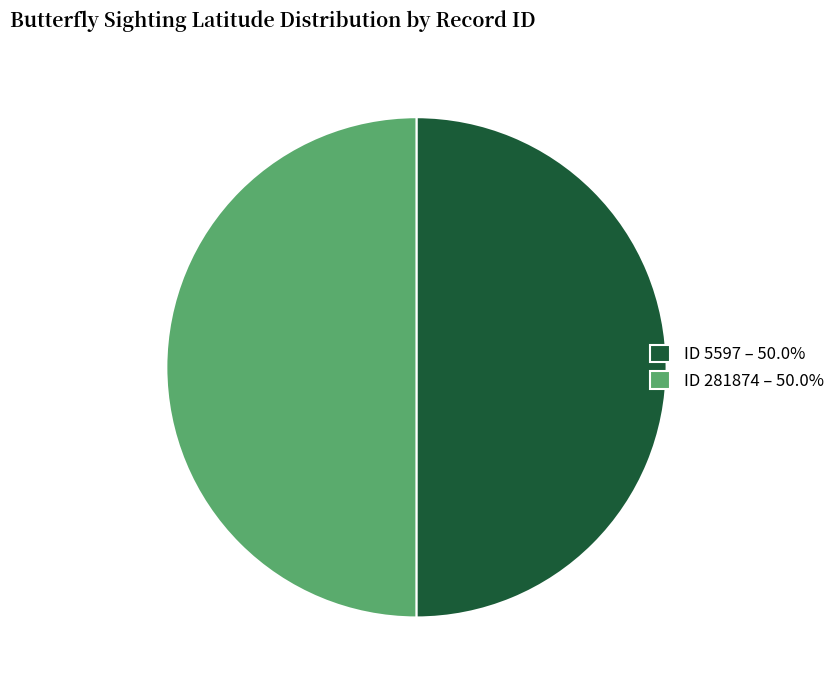

What is the ratio of the value at ID 281874 – 50.0% to the value at ID 5597 – 50.0%?

1.0